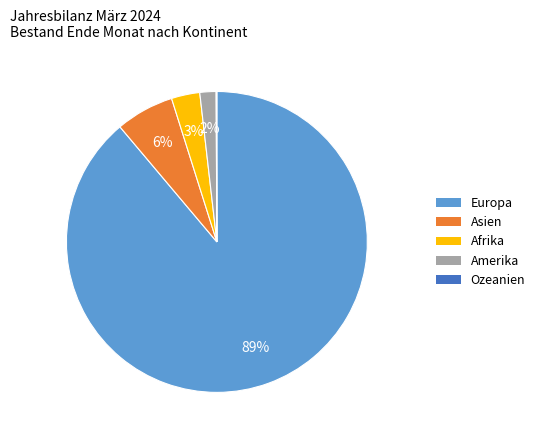

Is the sum of Amerika and Europa greater than half?

Yes